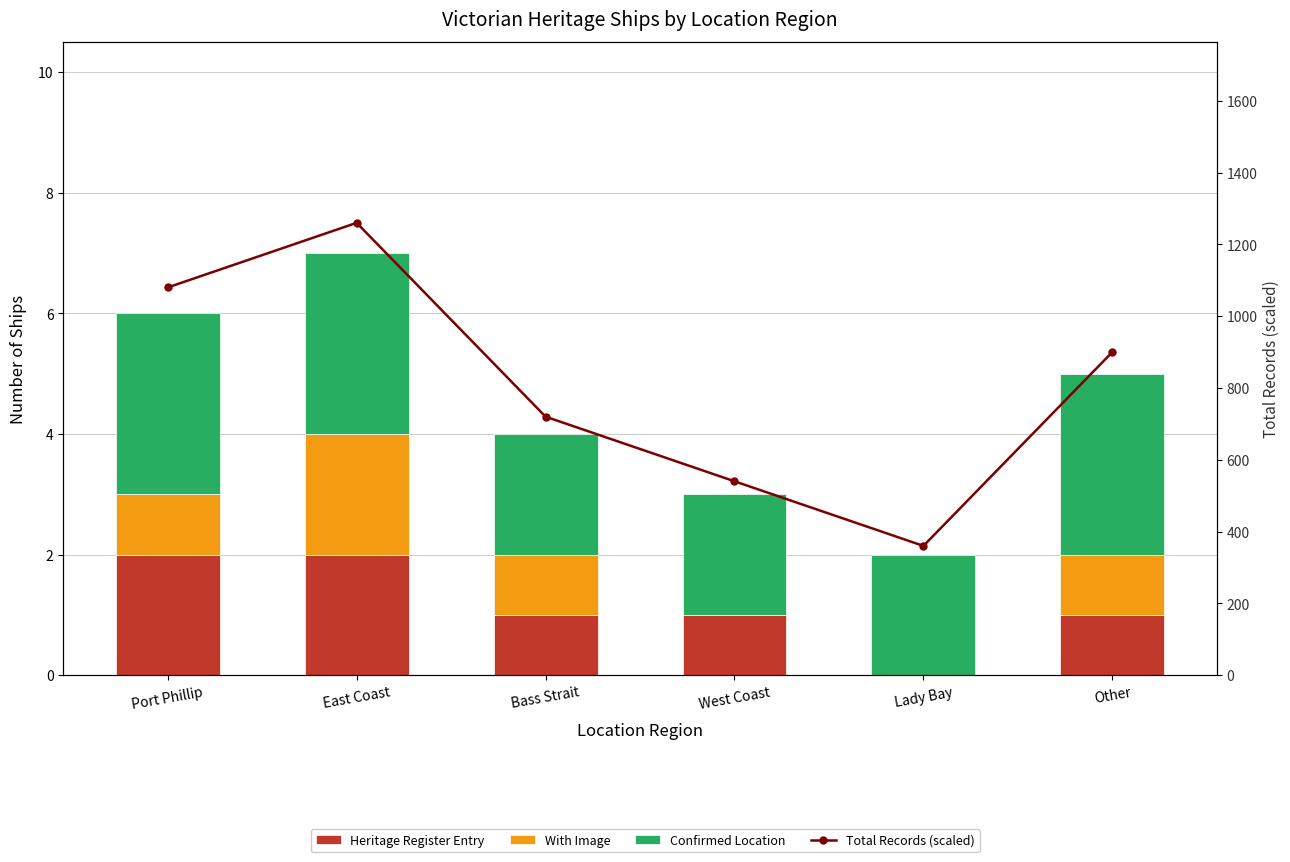

What is the total value across all series at Bass Strait?

724